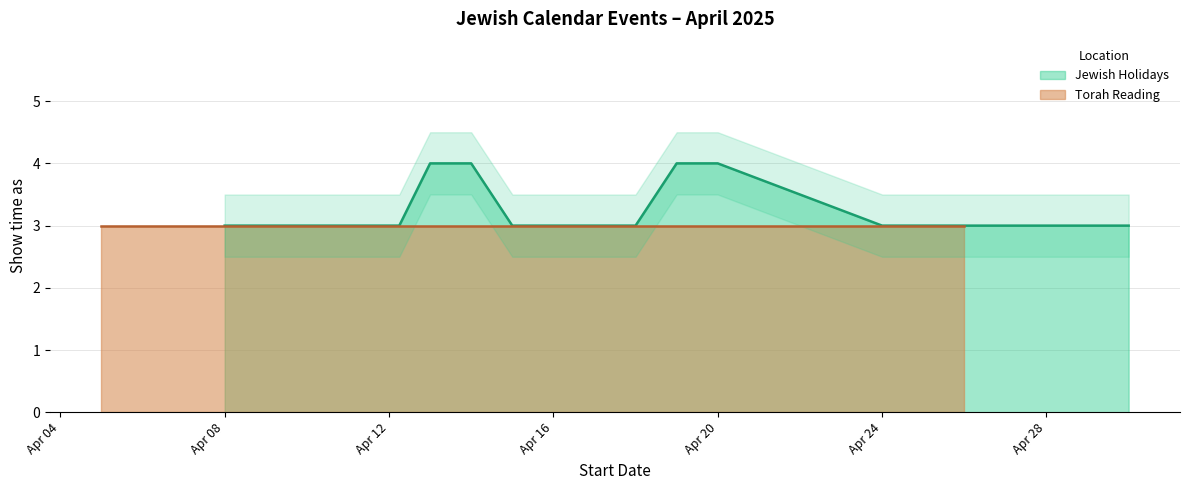

What is the highest value of the Jewish Holidays series?

4